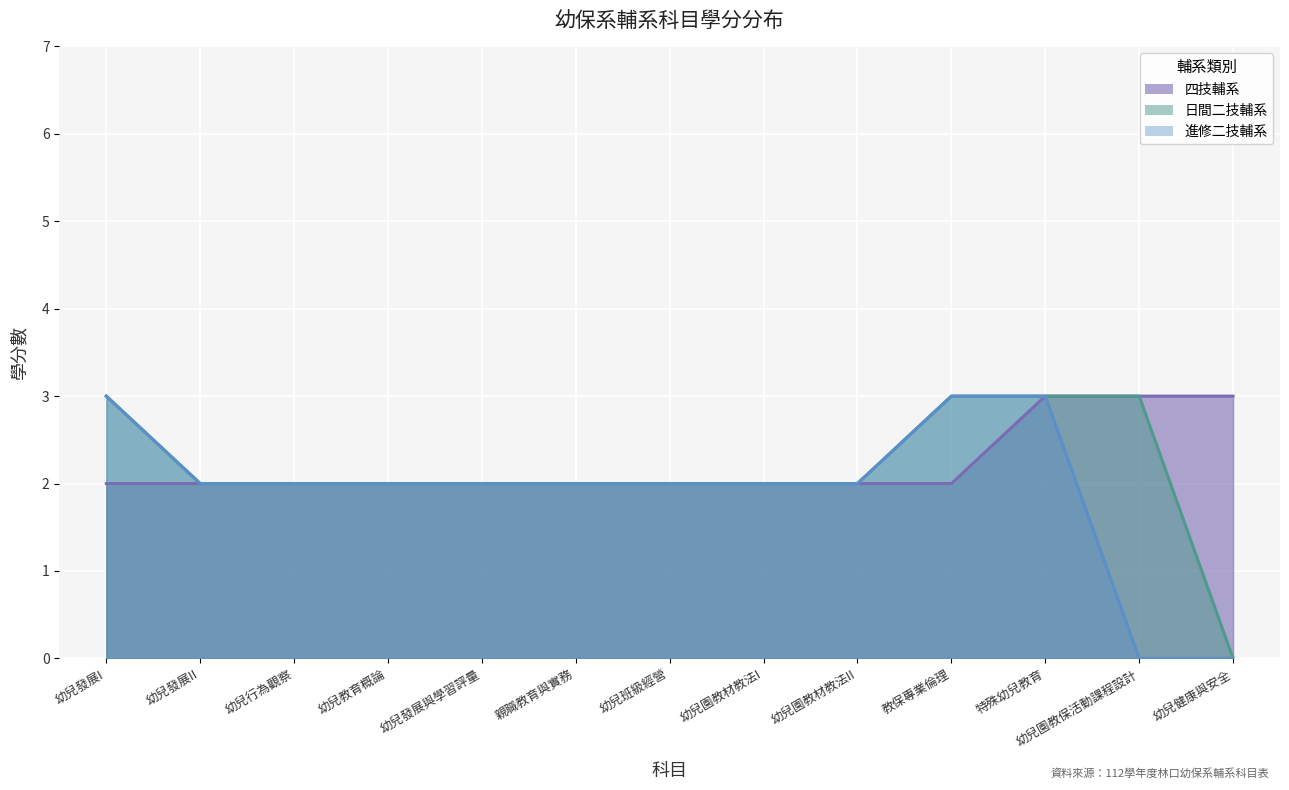

List the series in order of their peak value, highest first.

四技輔系, 日間二技輔系, 進修二技輔系